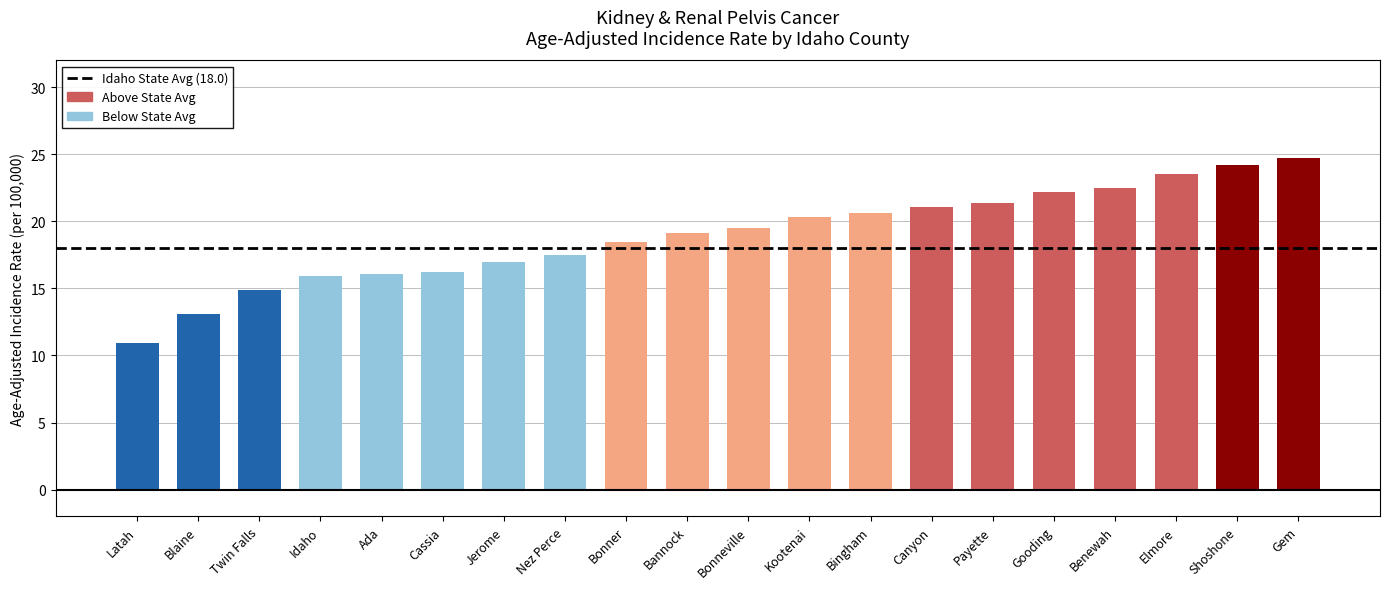

What is the greatest value displayed?

24.7